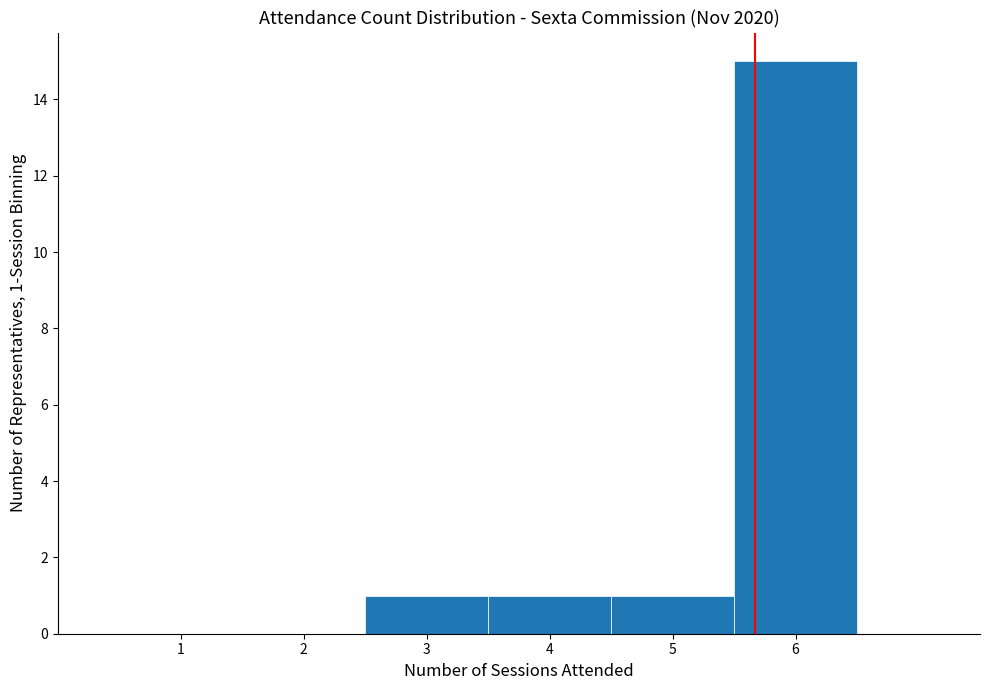

Over which range of the x-axis is the bar tallest?

5.5 to 6.5